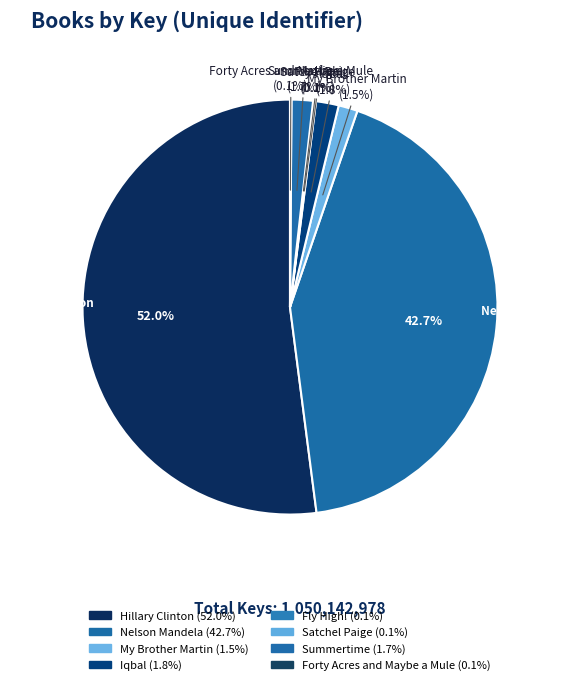

Combined, do Iqbal and Hillary Clinton account for over 50%?

Yes